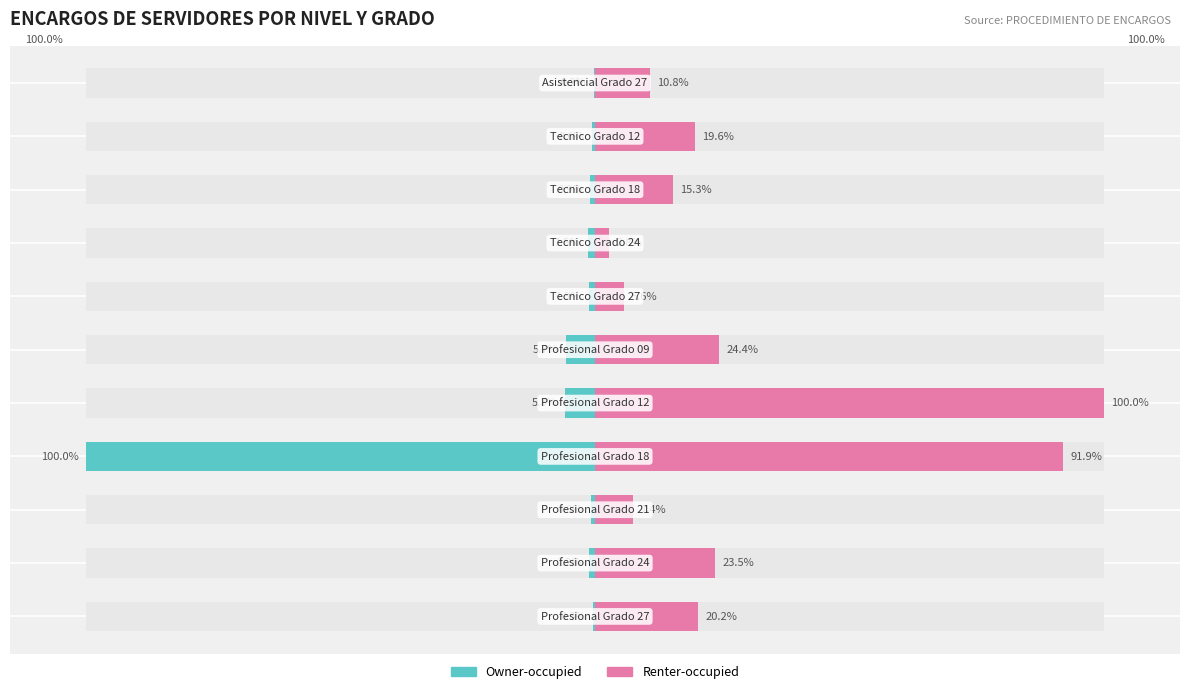

Which series has the largest total across all categories?

Renter-occupied